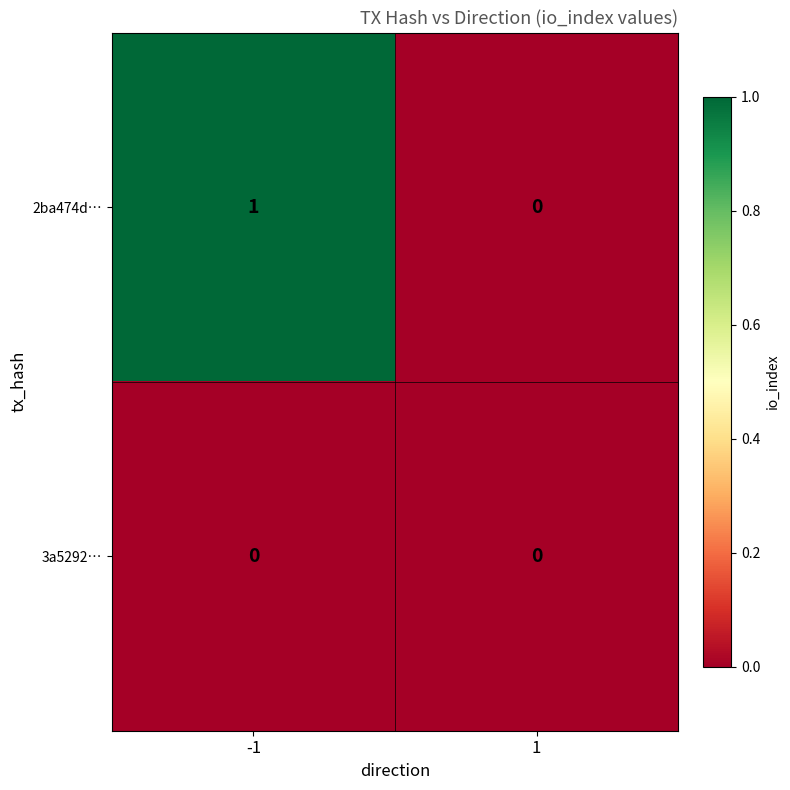

Reading left to right, transcribe all the data shown in this chart.

2ba474d…: 1	0
3a5292…: 0	0